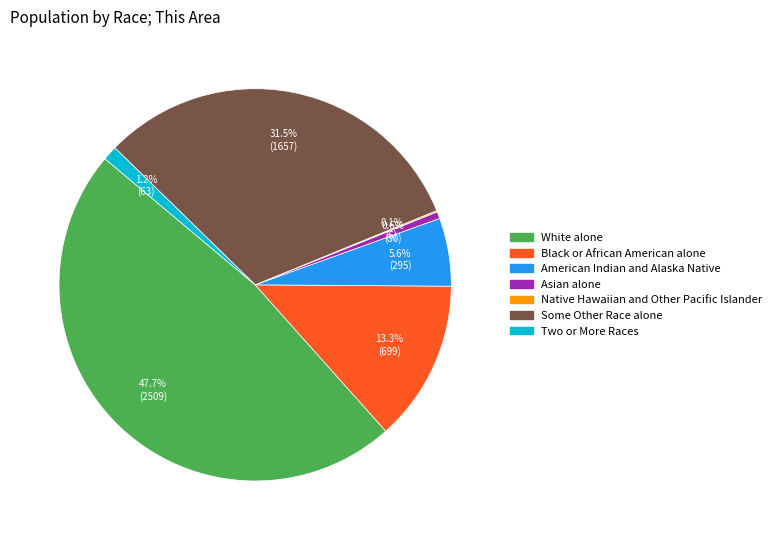

Is it true that Some Other Race alone is 26% of the pie?

False